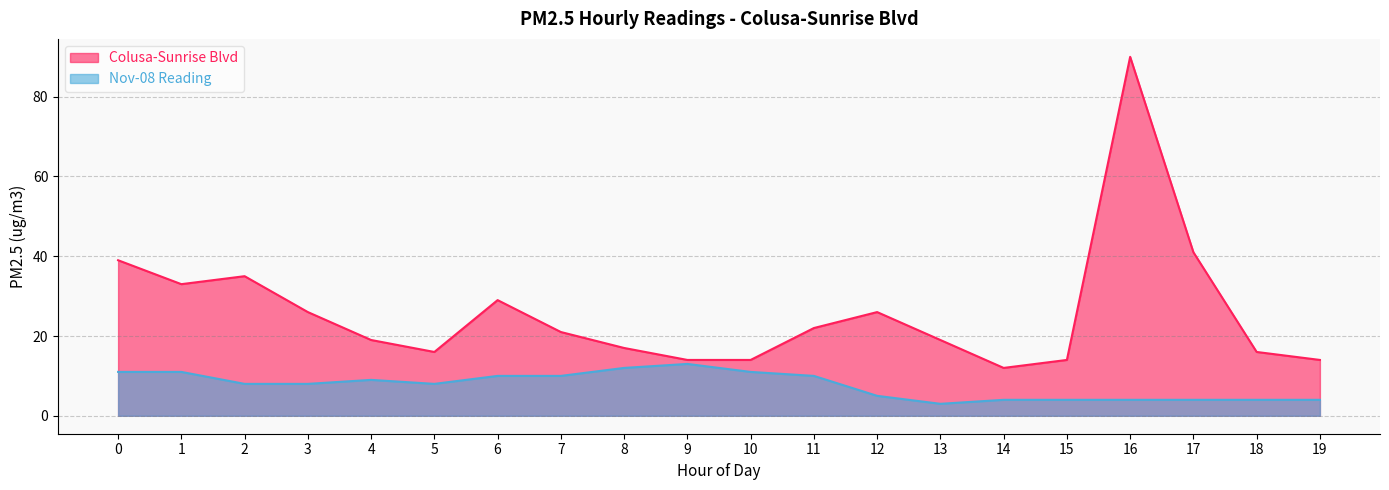

What is the greatest value displayed?

90